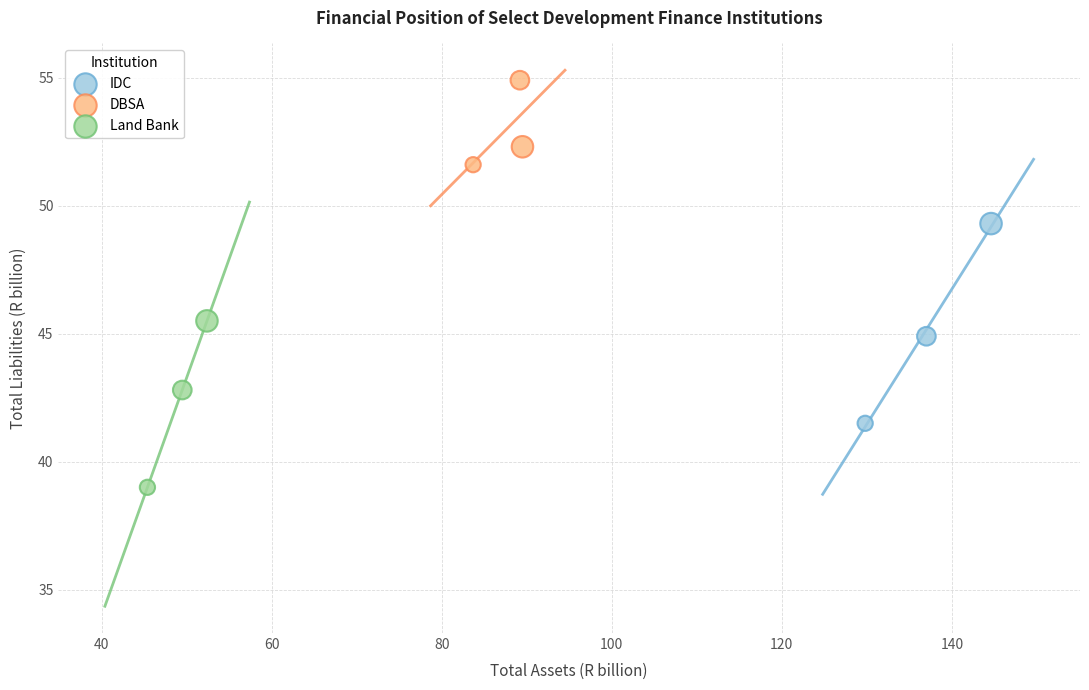

Which series has the largest Y range (max minus min)?

IDC